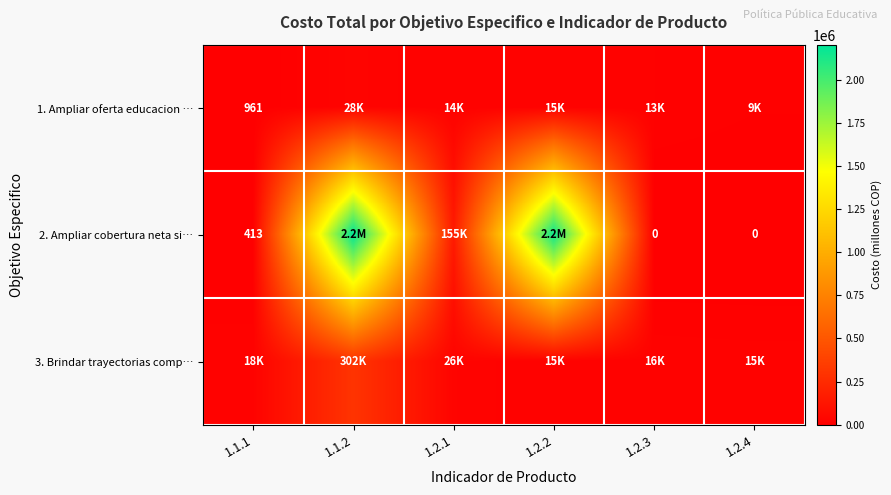

True or false: 1. Ampliar oferta educacion … has a value of 1683 at 1.1.1.

False